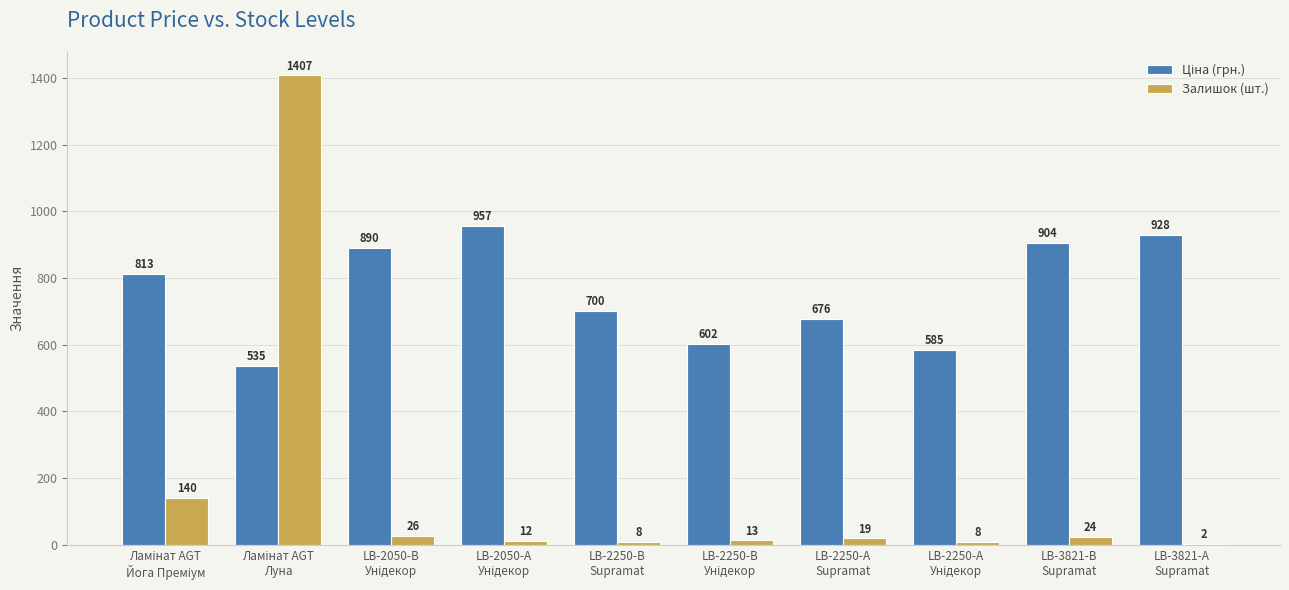

What is the average value of the Залишок (шт.) series?

165.9